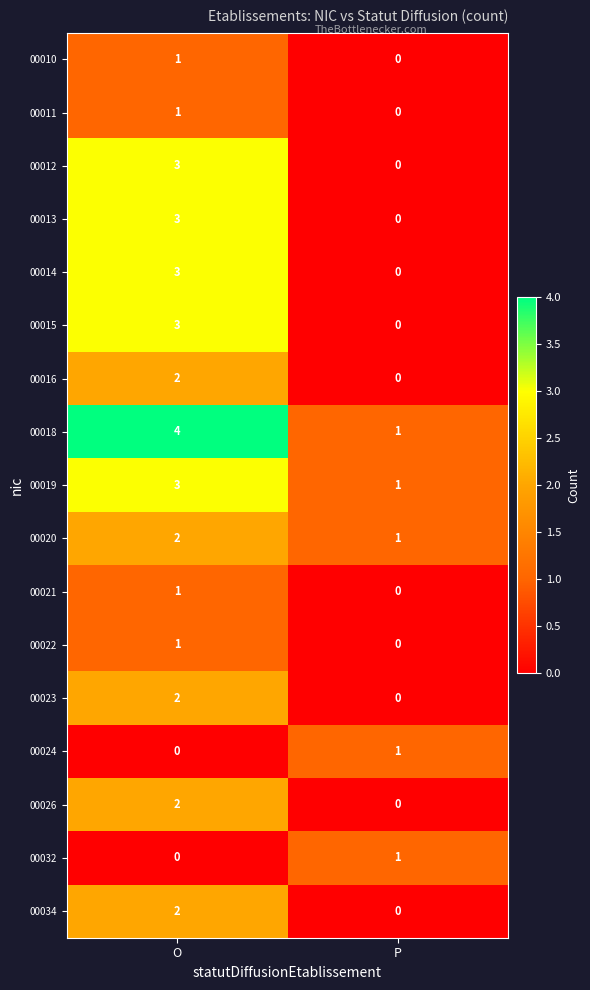

Which category has the highest value across all series?

O